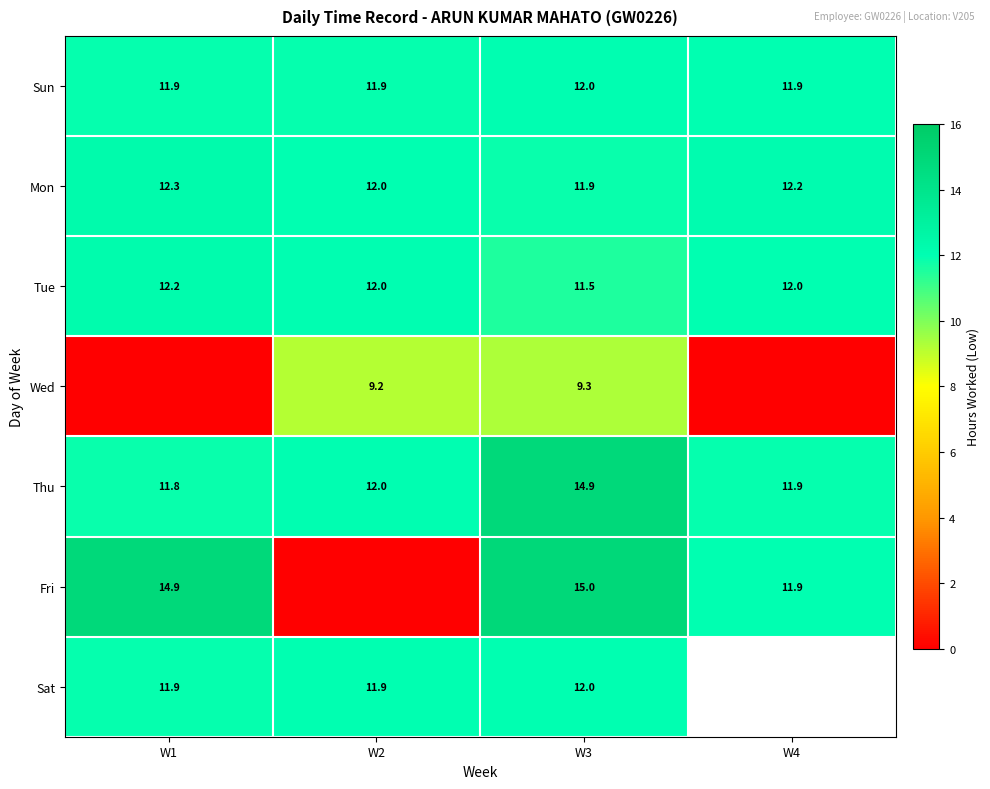

Where is Tue nearest to the value 11?

W3